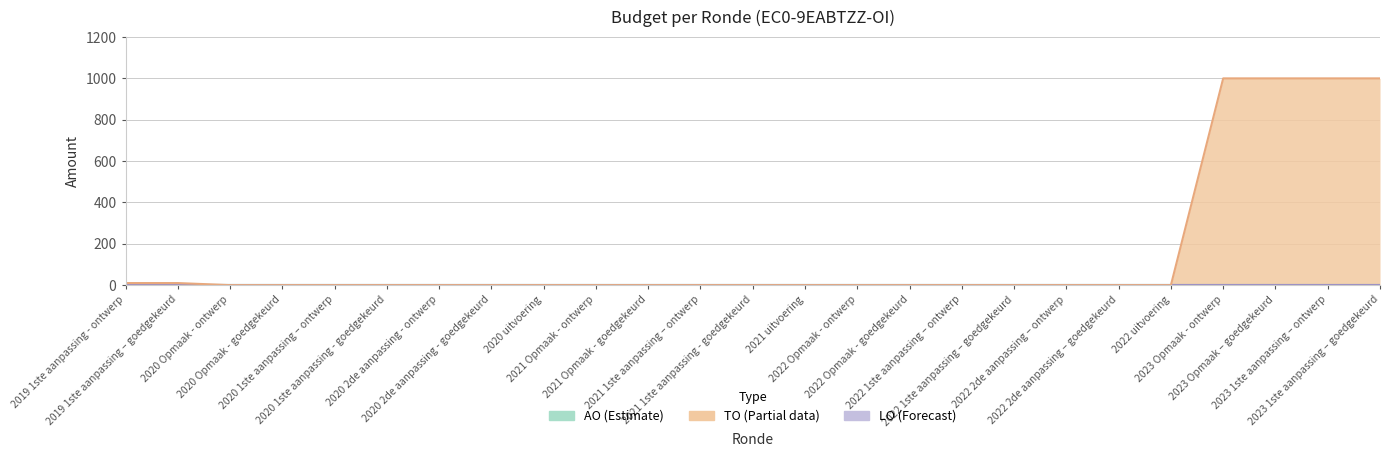

True or false: LO and TO cross at least once.

False